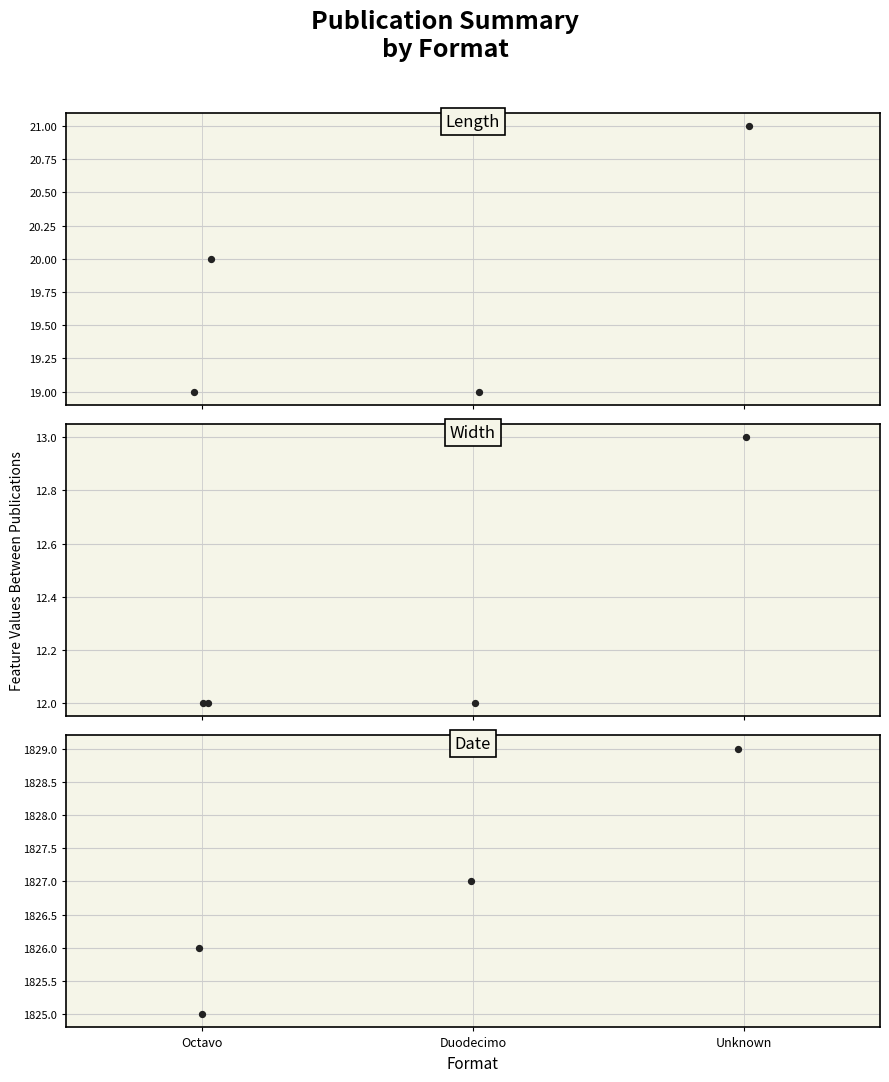

Which series contains the lowest Y value?

Width